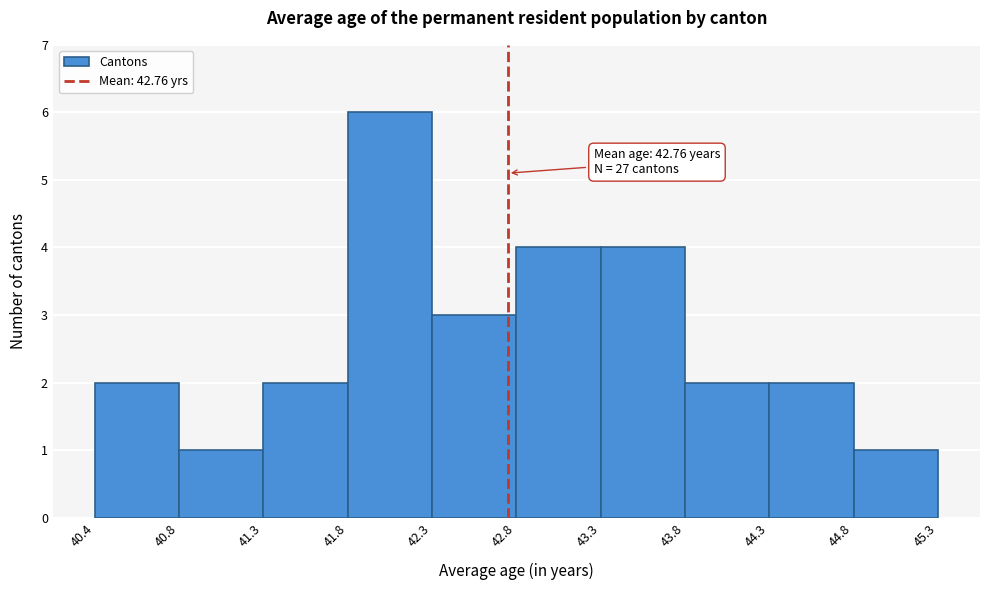

Which range on the x-axis has the tallest bar?

41.8 to 42.3